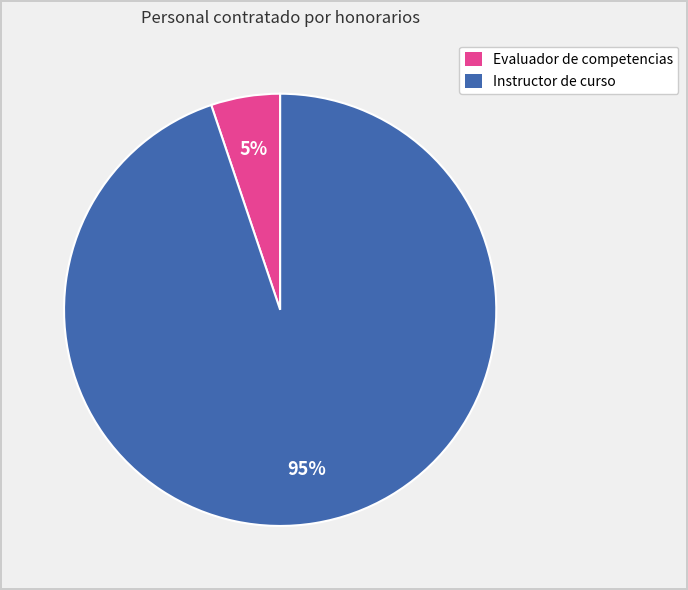

To the nearest percent, what is the difference between the largest and smallest slice percentages?

90%